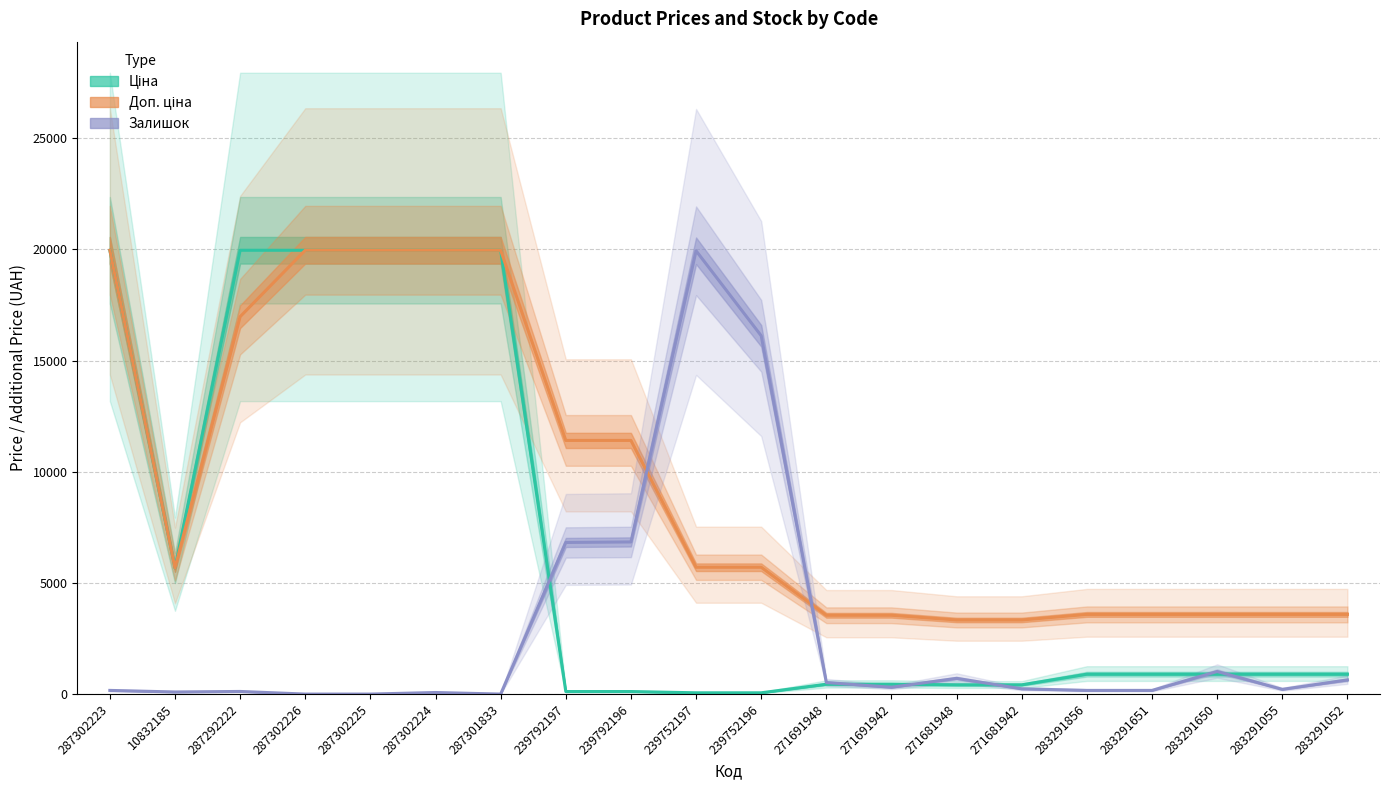

How many lines are shown in the chart?

3